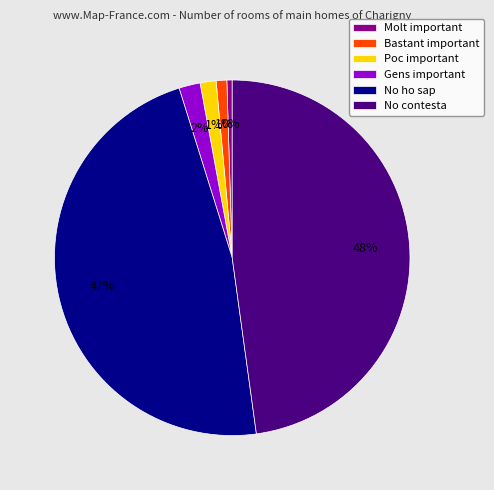

The Bastant important slice represents 1% of the pie. True or false?

True